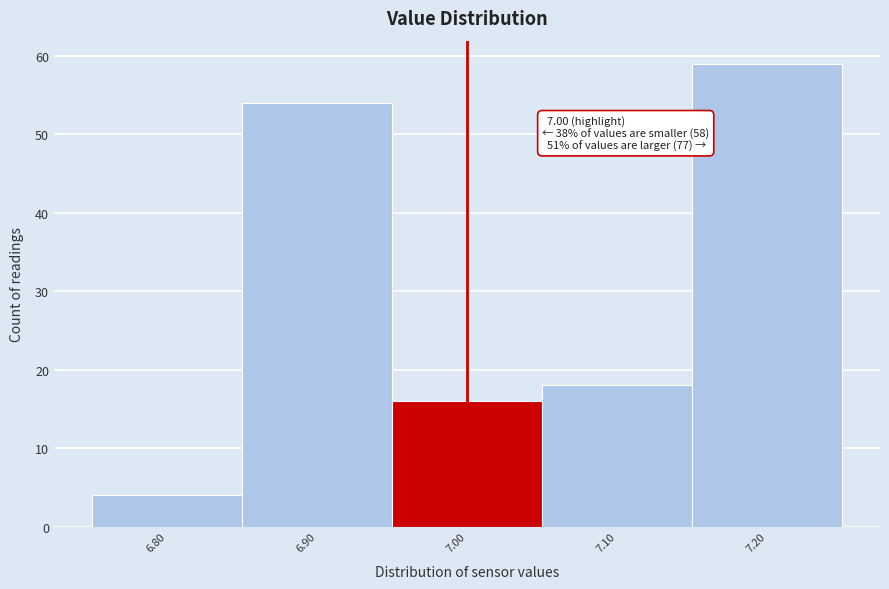

Over which range of the x-axis is the bar tallest?

7.15 to 7.25